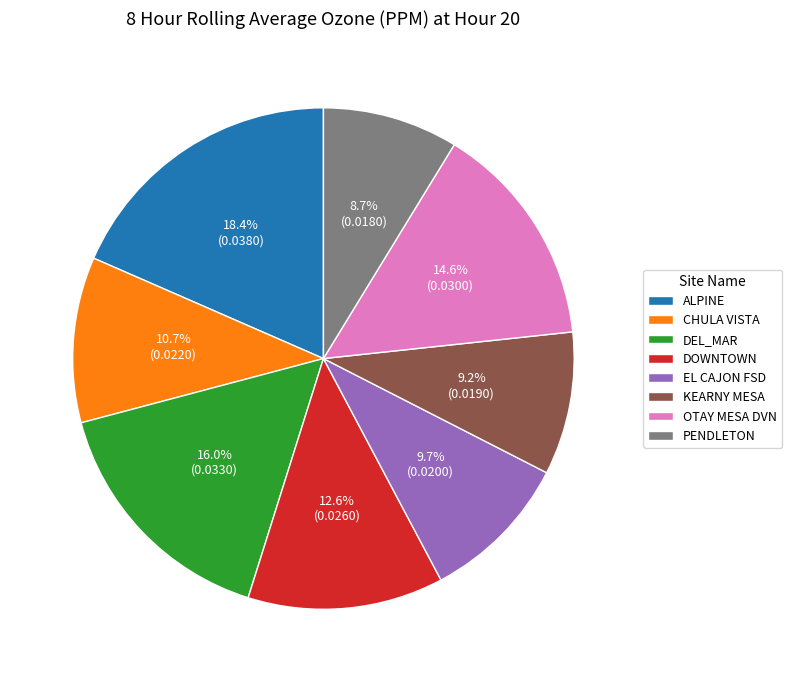

How many slices are in this pie chart?

8